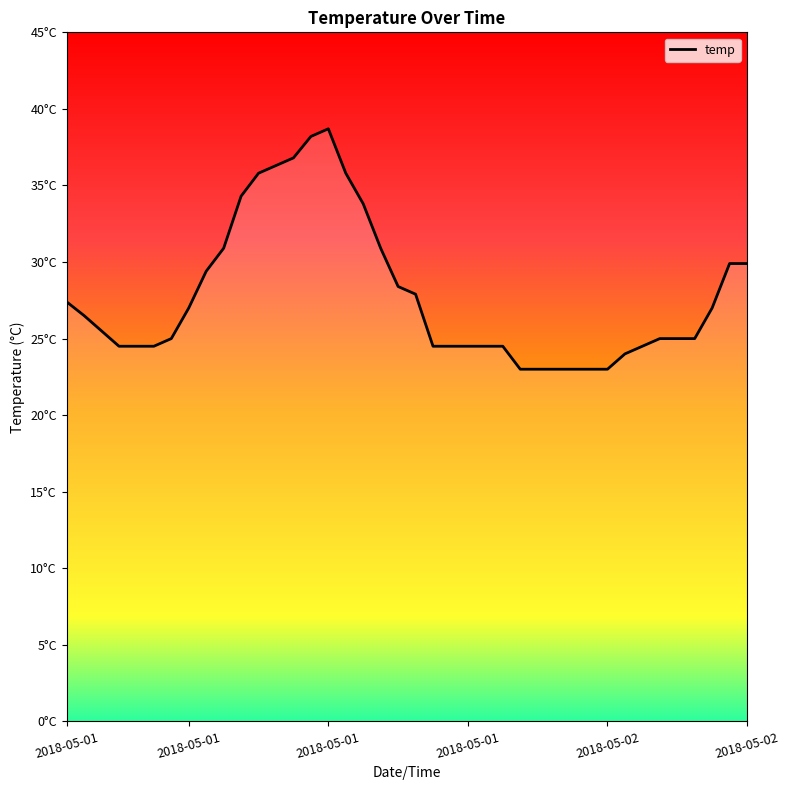

Which has a higher value, 26 or 36?

36